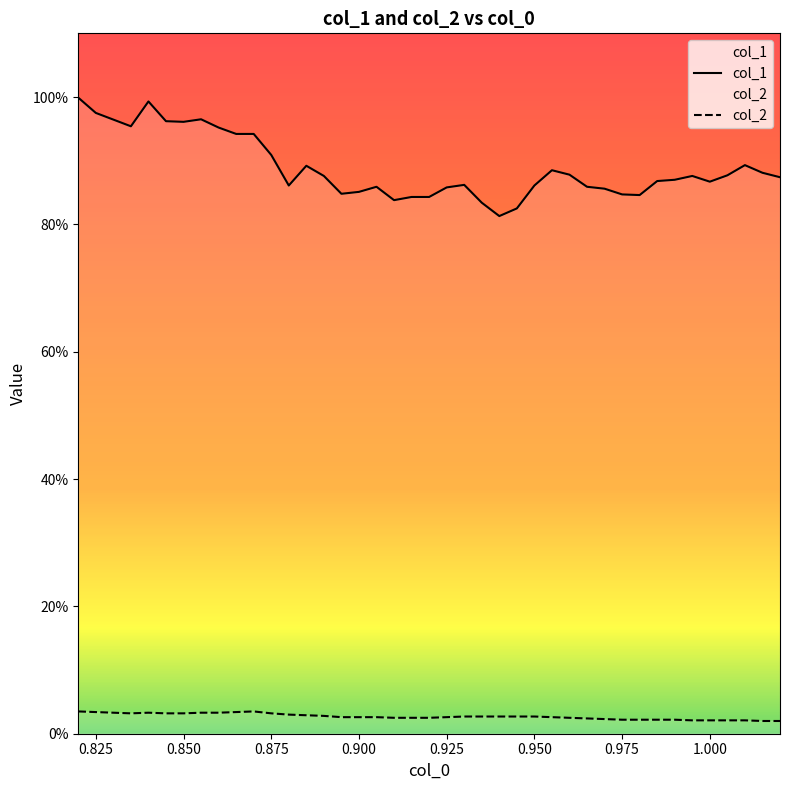

Is the value of col_2 at 14 greater than the value of col_1 at 17?

No